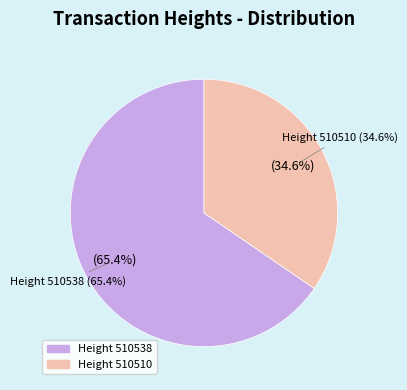

What is the ratio of the value at 510510 to the value at 510538?

0.5